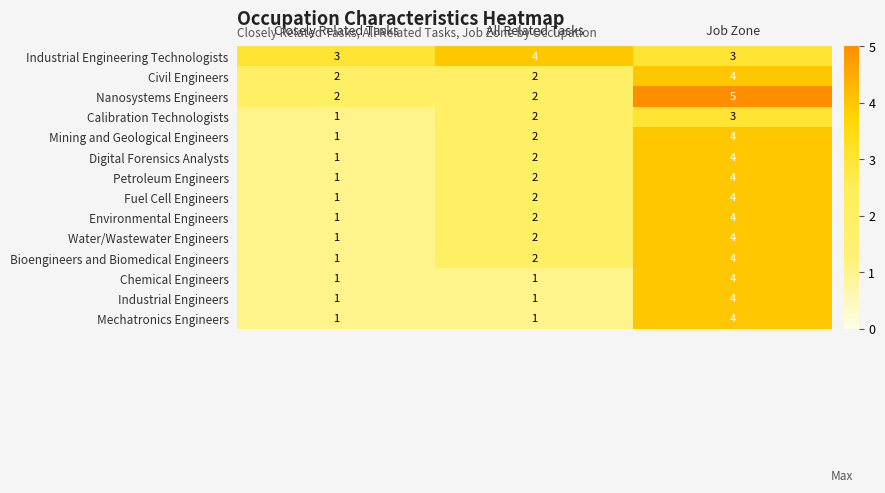

Is the value of Bioengineers and Biomedical Engineers at Job Zone greater than the value of Civil Engineers at Closely Related Tasks?

Yes